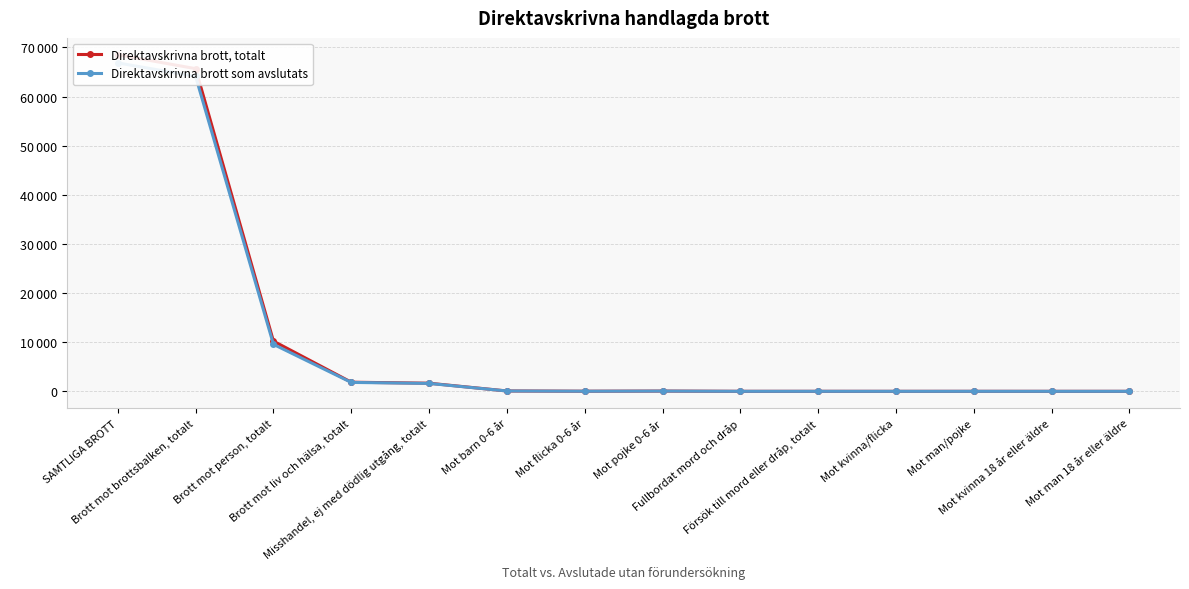

True or false: Direktavskrivna brott som avslutats and Direktavskrivna brott, totalt intersect in this chart.

False